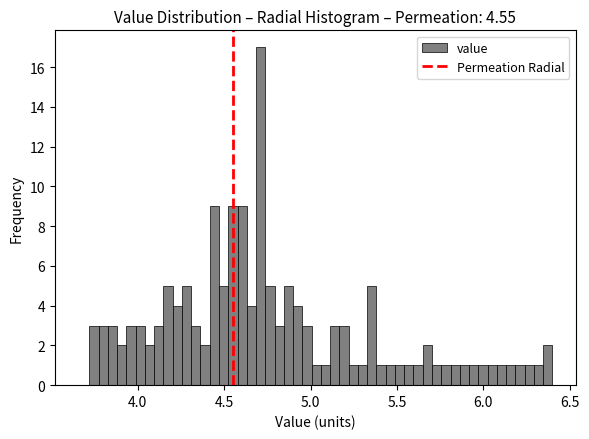

Read against the x-axis, roughly where is the centre of the tallest bar?

4.70